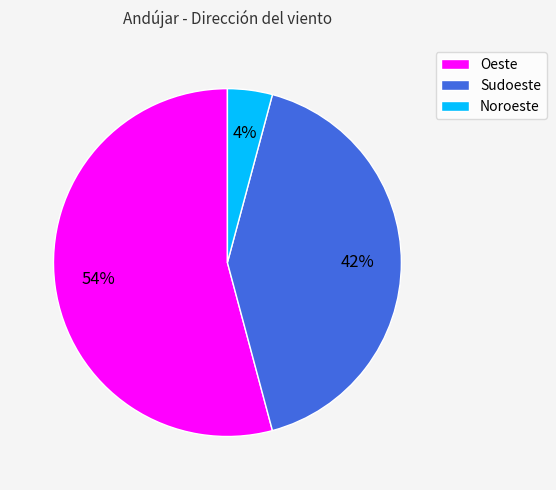

Which slice is the largest?

Oeste